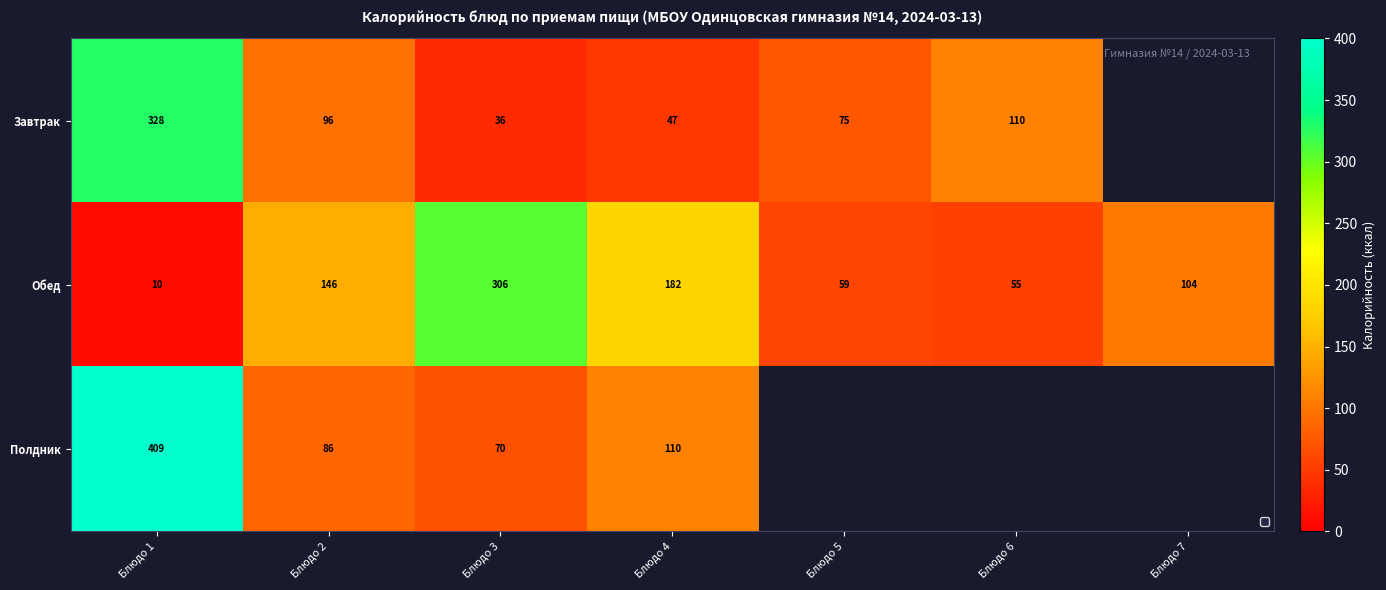

Rank the series by their maximum value, from lowest to highest.

Обед, Завтрак, Полдник